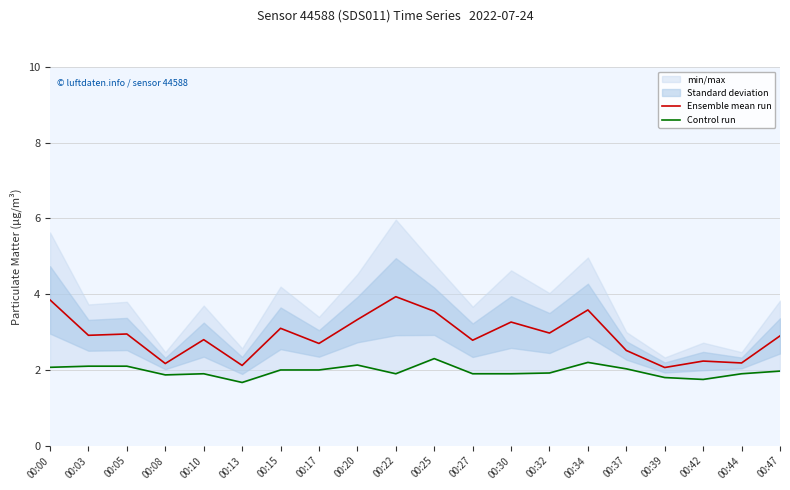

In Control run, how many points are lower than both neighbors (excluding endpoints)?

4